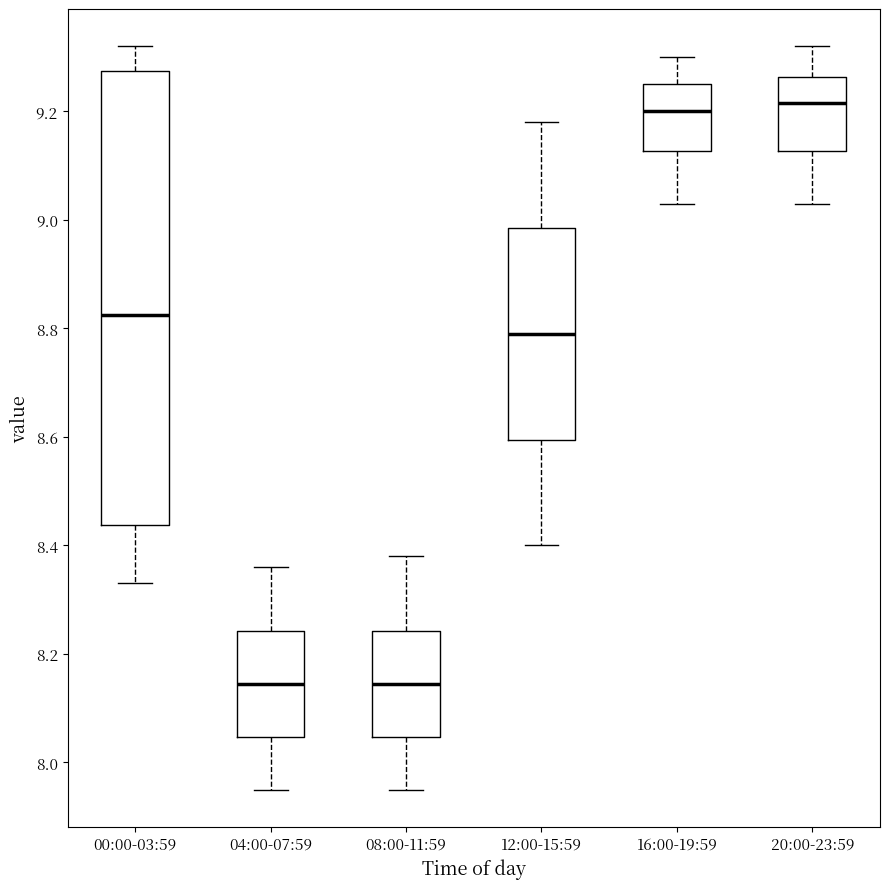

Where does the upper whisker of the box for 20:00-23:59 end on the y-axis? The values are not printed on the chart, so give them approximately, as read against the axis.

9.32